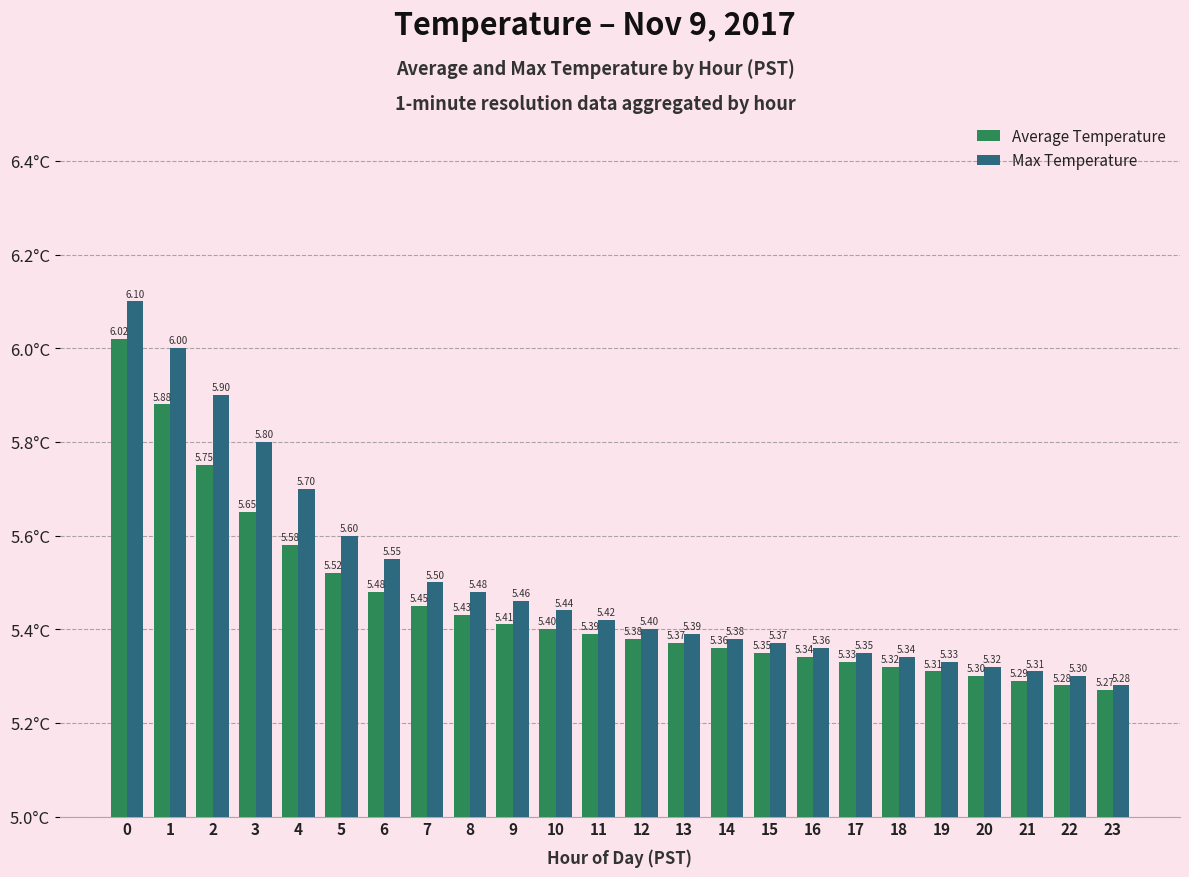

Is it true that Average Temperature equals 5.4 at 12?

True